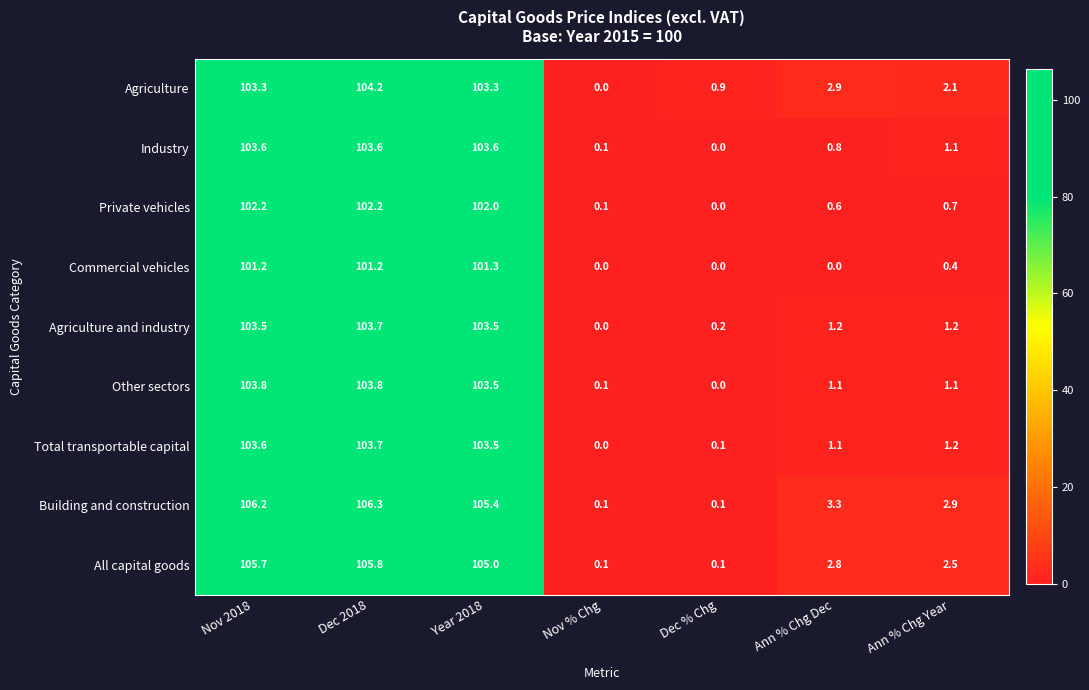

Is it true that Building and construction equals 106.2 at Nov 2018?

True